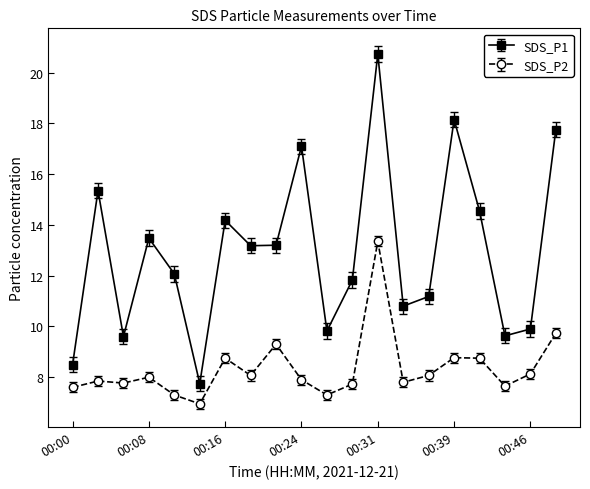

What is the difference between the maximum and minimum values in the SDS_P1 series?

13.0